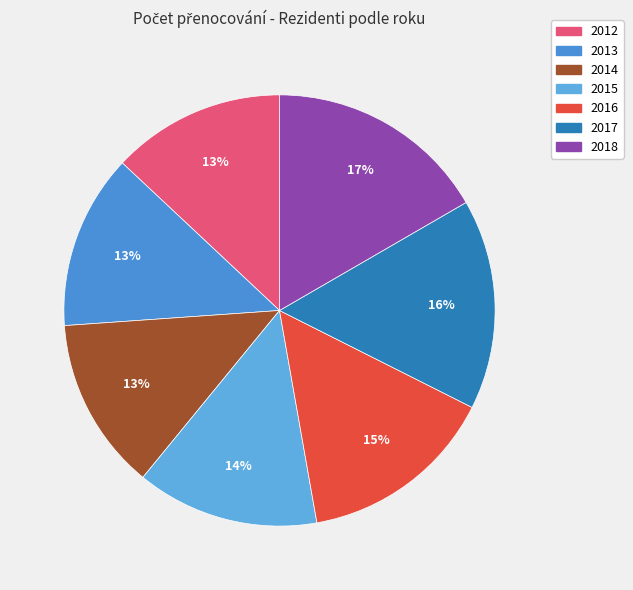

To the nearest percent, what is the difference between the 2017 and 2014 slice percentages?

3%